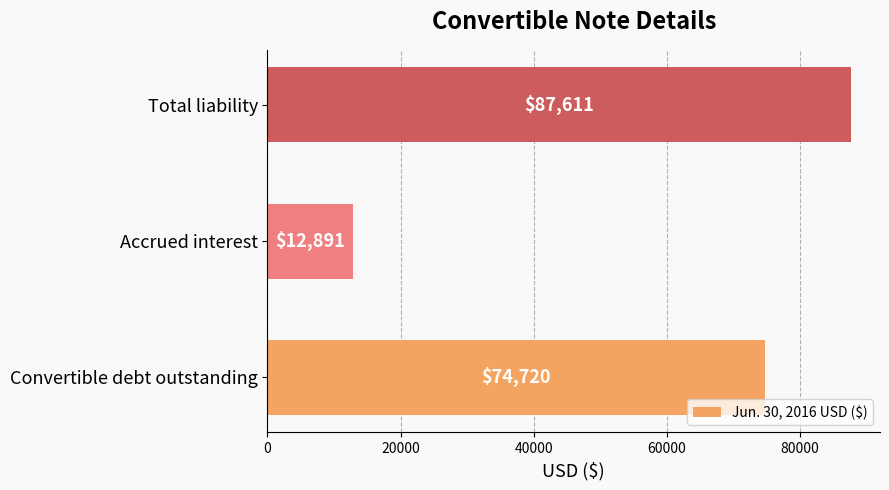

What is the approximate value at Total liability, to the nearest 10?

87610